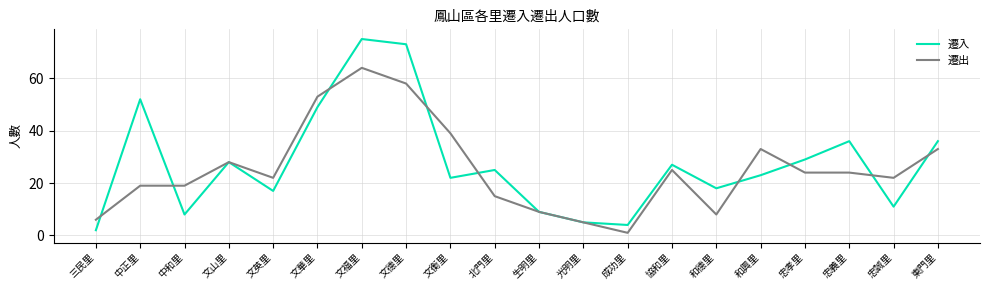

What is the sum of all 遷出 values?

507